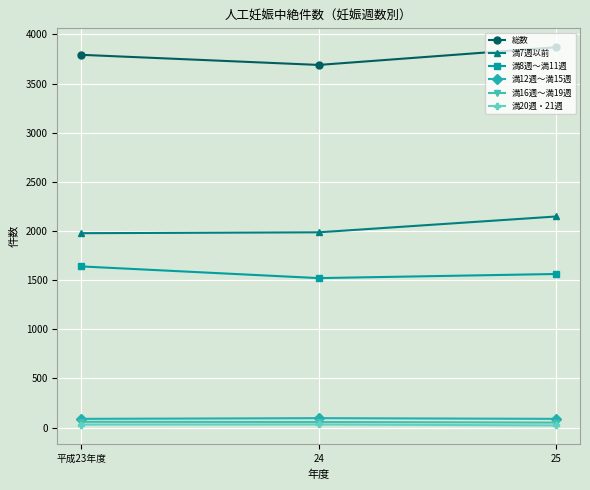

What is the sum of the 満12週～満15週 values at 平成23年度 and 25?

176